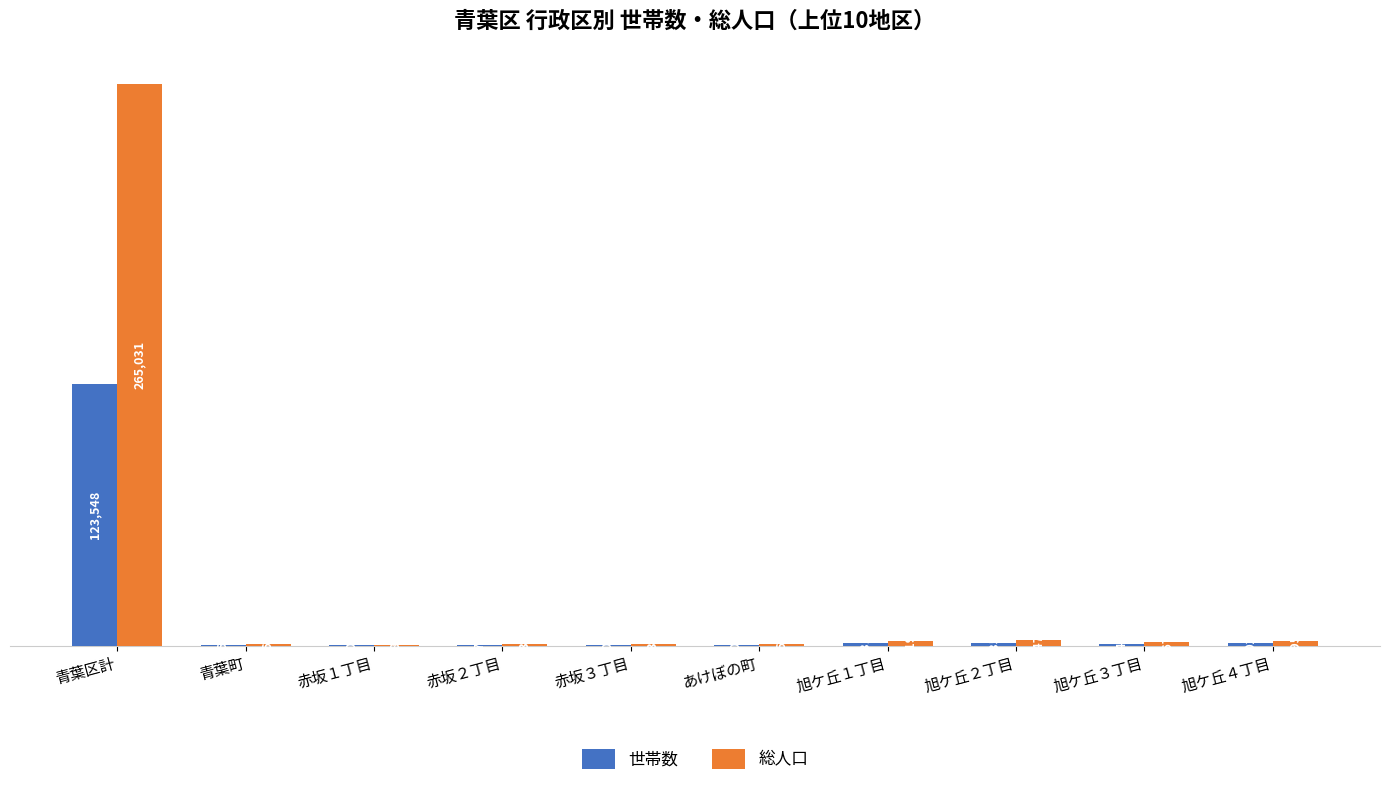

Are the bars horizontal?

No